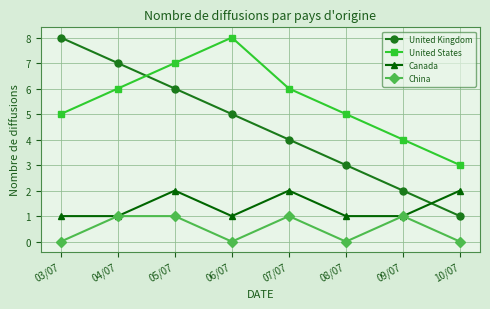

Reading right to left, transcribe all the data shown in this chart.

United Kingdom: 10/07=1	09/07=2	08/07=3	07/07=4	06/07=5	05/07=6	04/07=7	03/07=8
United States: 10/07=3	09/07=4	08/07=5	07/07=6	06/07=8	05/07=7	04/07=6	03/07=5
Canada: 10/07=2	09/07=1	08/07=1	07/07=2	06/07=1	05/07=2	04/07=1	03/07=1
China: 10/07=0	09/07=1	08/07=0	07/07=1	06/07=0	05/07=1	04/07=1	03/07=0